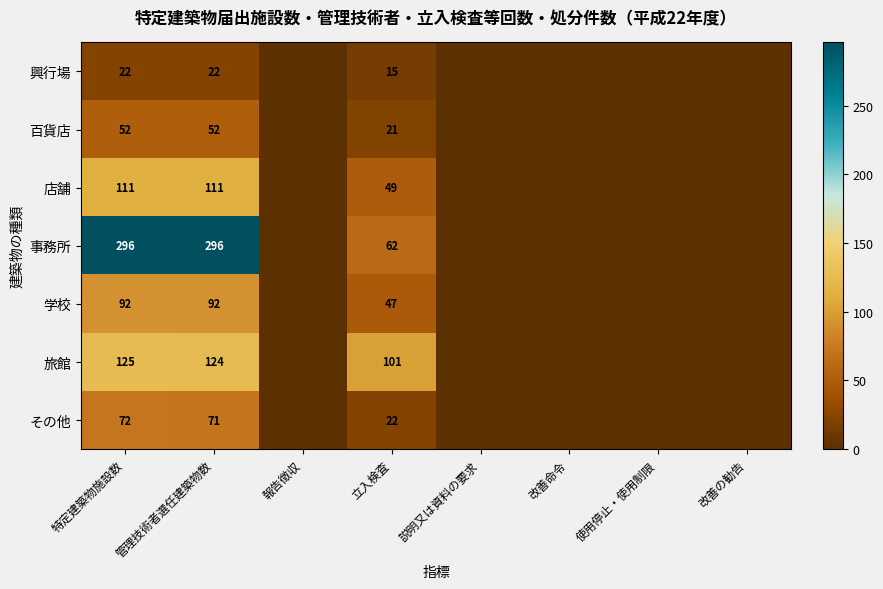

Rank the series at 管理技術者選任建築物数 from lowest to highest value.

興行場, 百貨店, その他, 学校, 店舗, 旅館, 事務所